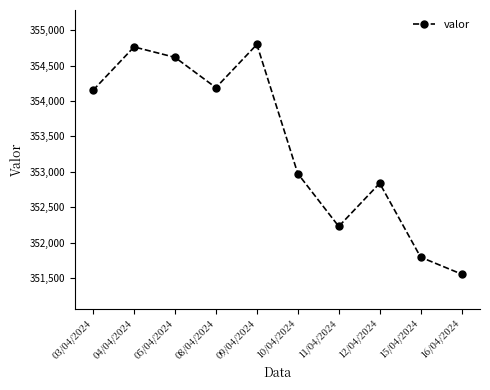

At which category does the chart reach its minimum across all series?

16/04/2024